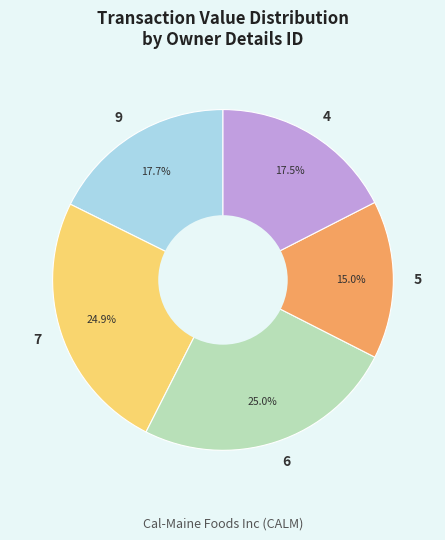

The 7 slice represents 35% of the pie. True or false?

False